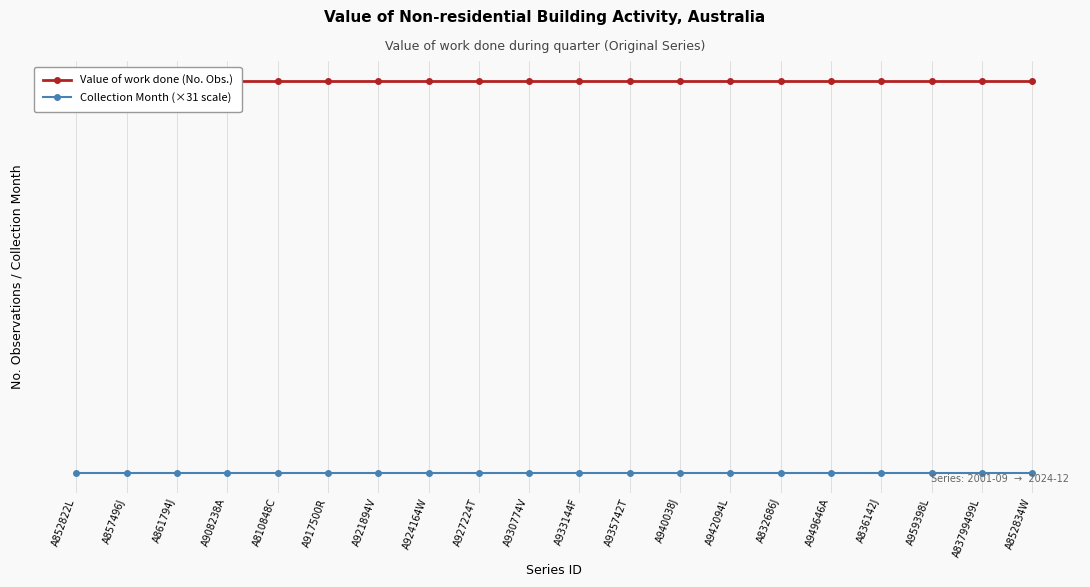

Which label corresponds to the smallest value in the chart?

A852822L